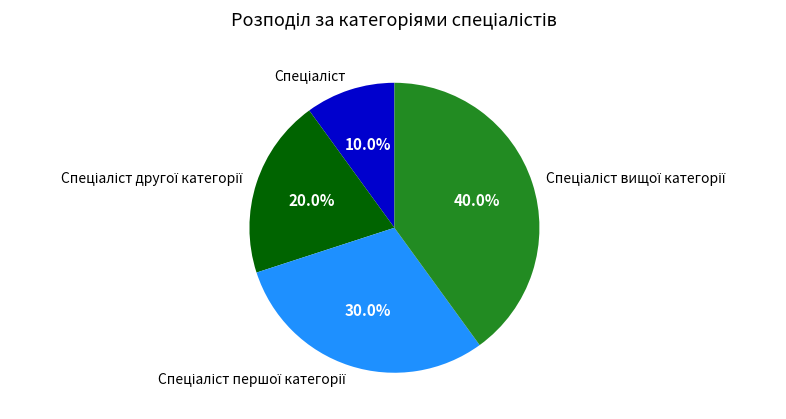

Does any single category account for the majority?

No